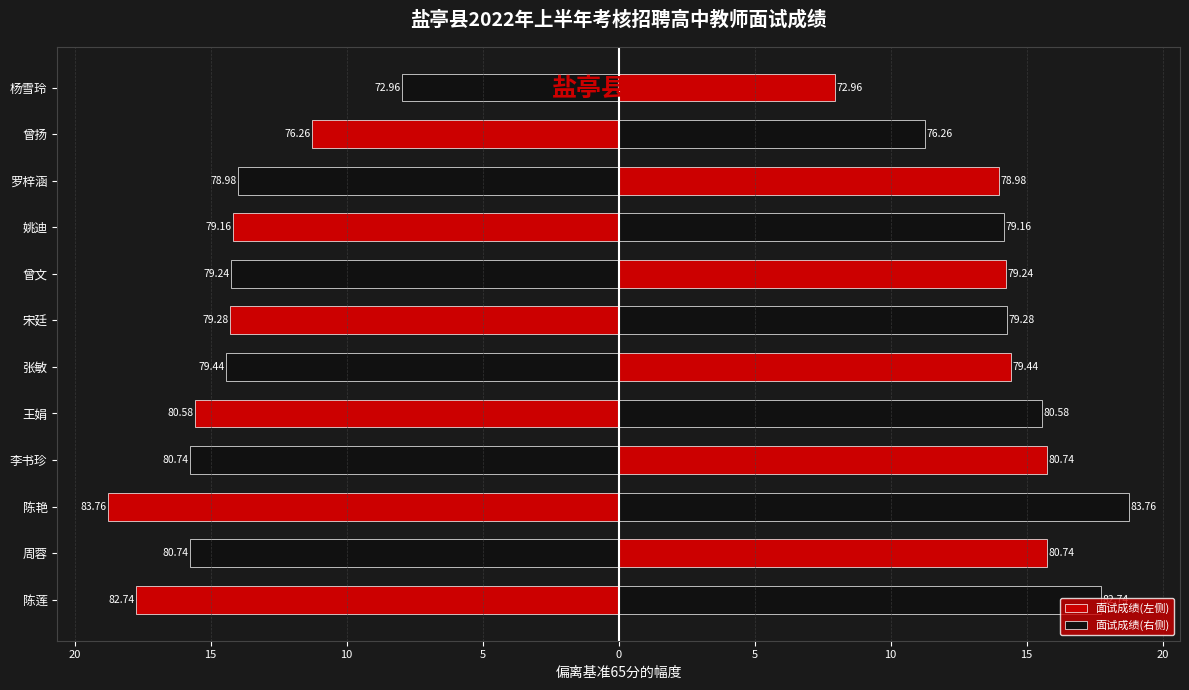

List the series in order of their peak value, lowest first.

面试成绩(左侧), 面试成绩(右侧)